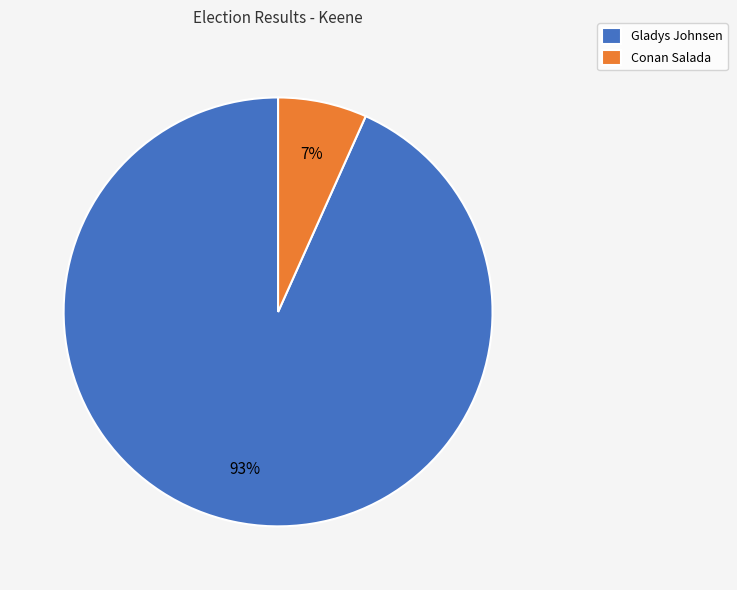

True or false: Gladys Johnsen accounts for 79% of the total.

False